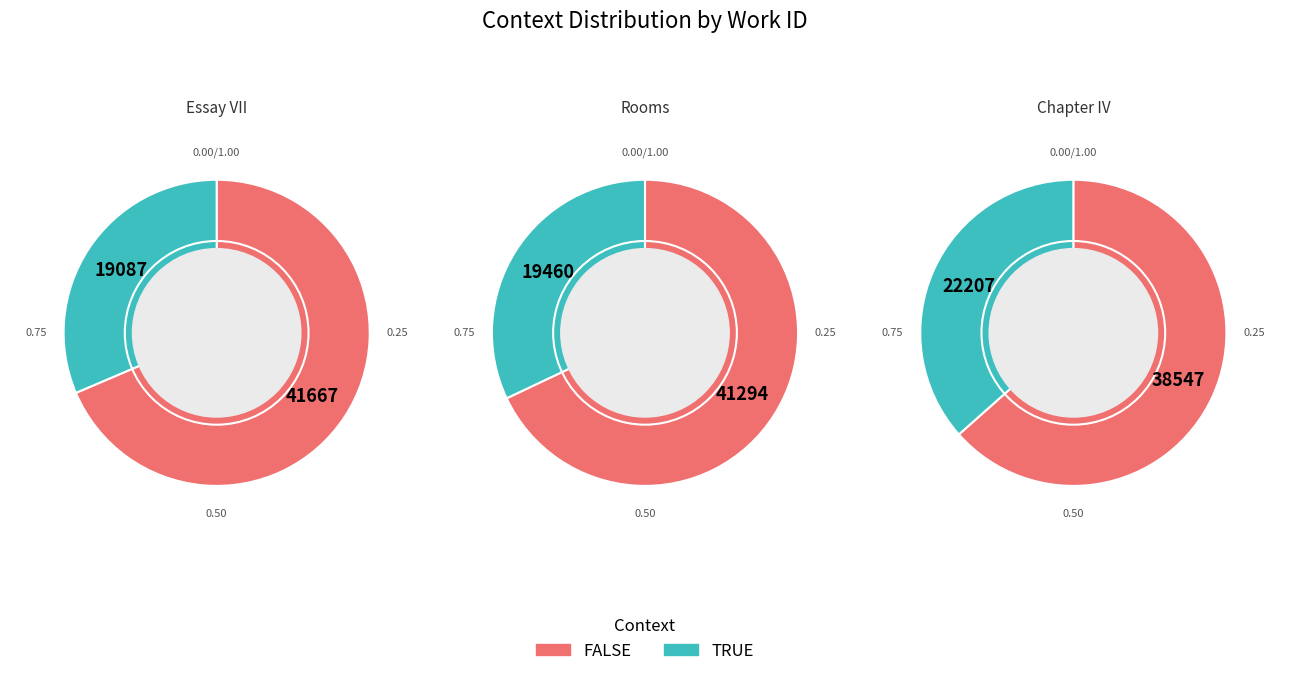

What is the smallest slice in the pie chart?

Essay VII